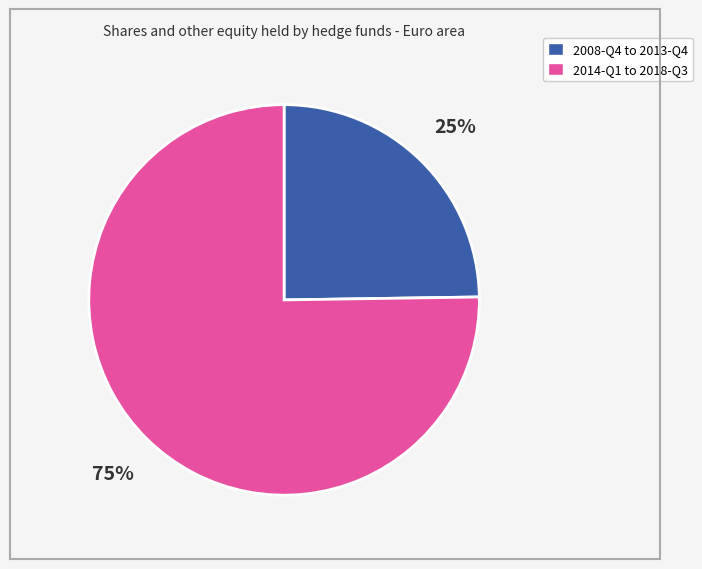

Is there any slice that represents more than half of the pie?

Yes